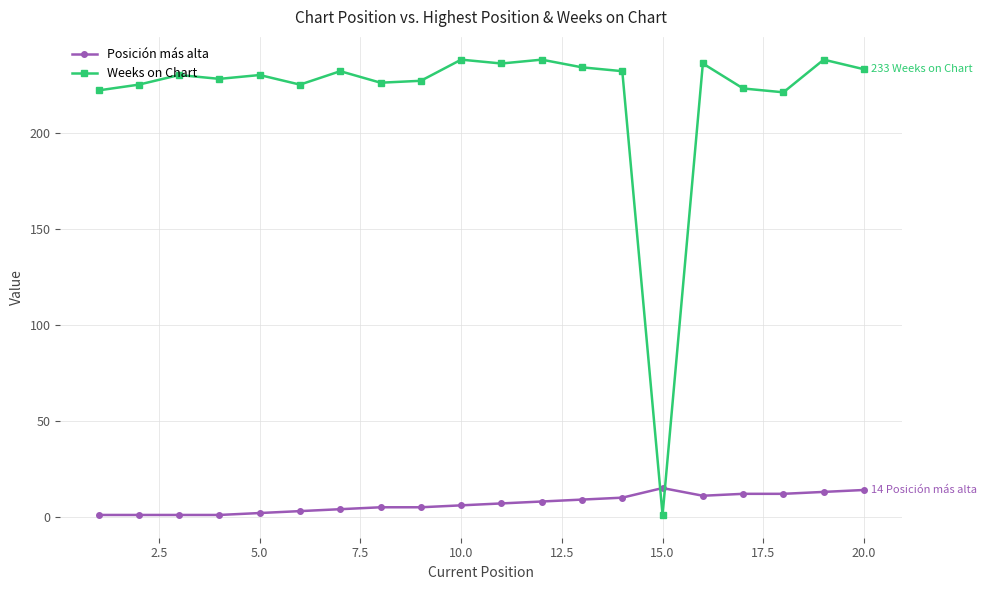

Rank the series by their maximum value, from highest to lowest.

Weeks on Chart, Posición más alta